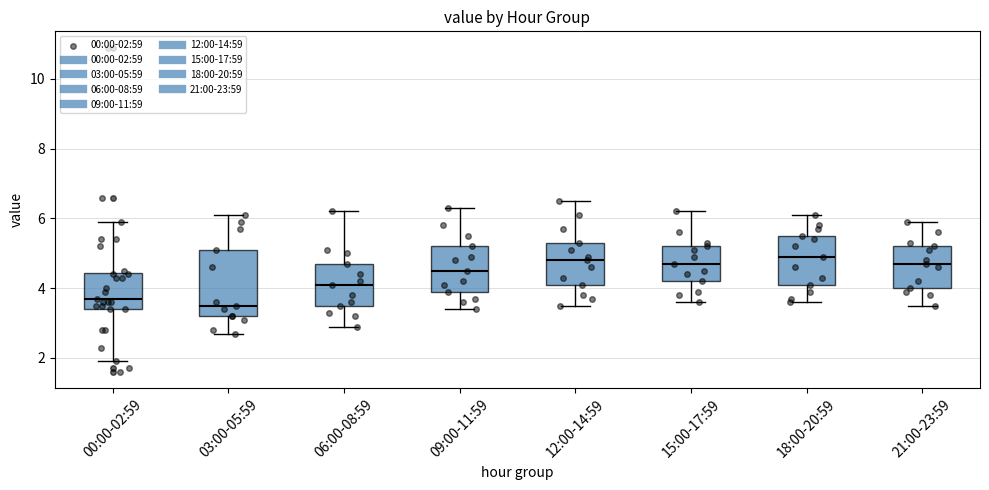

Which box is the tallest, from its lower edge to its upper edge?

03:00-05:59